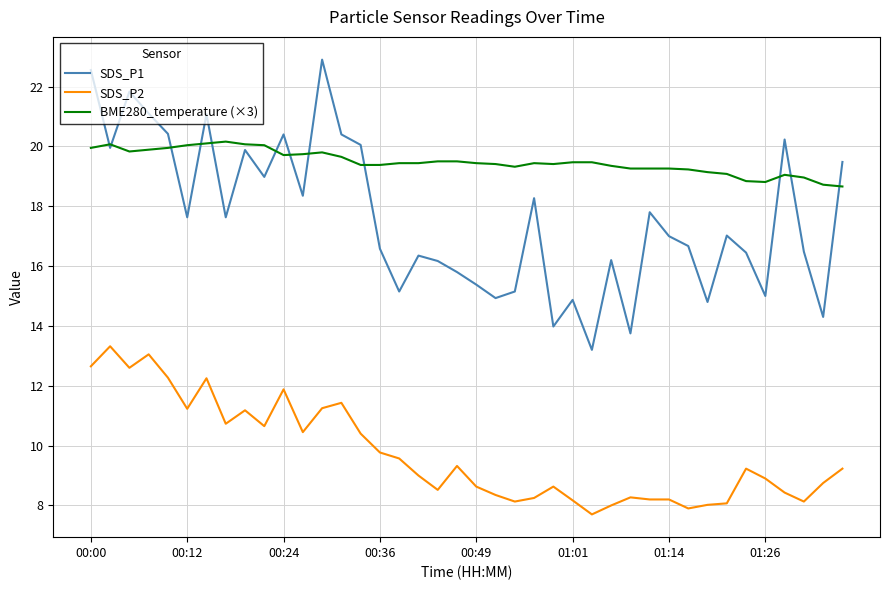

How many categories are shown in the chart?

40